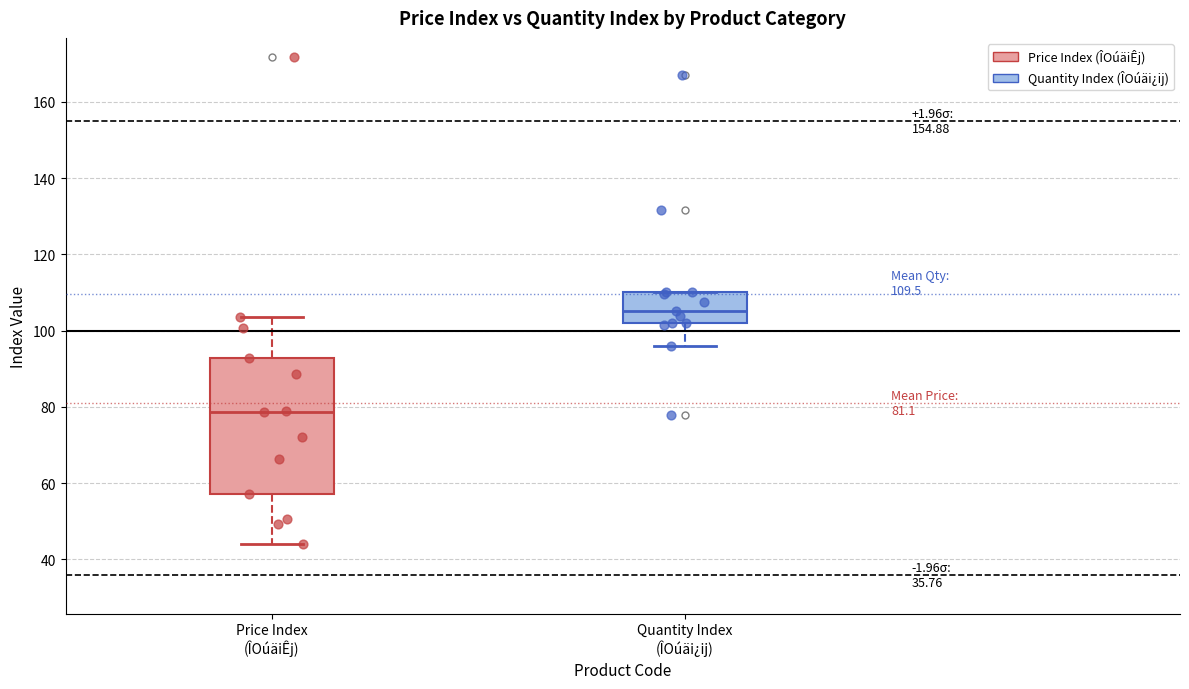

Which box is the tallest, from its lower edge to its upper edge?

Price Index (ÎOúäiÊj)